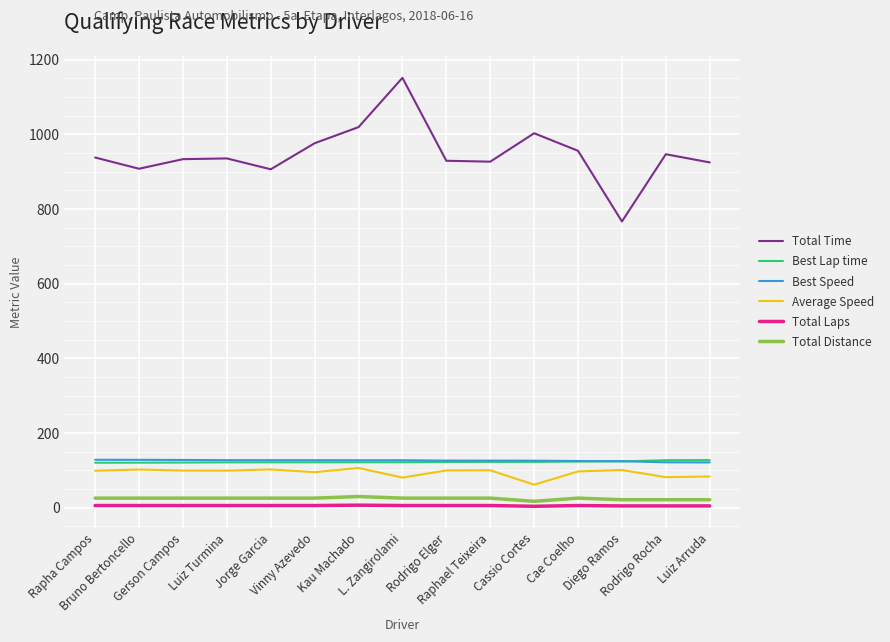

What is the highest value of the Total Distance series?

30.2